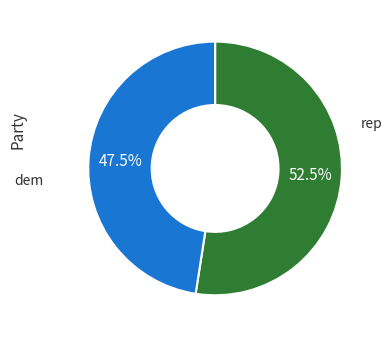

Is there any slice that represents more than half of the pie?

Yes